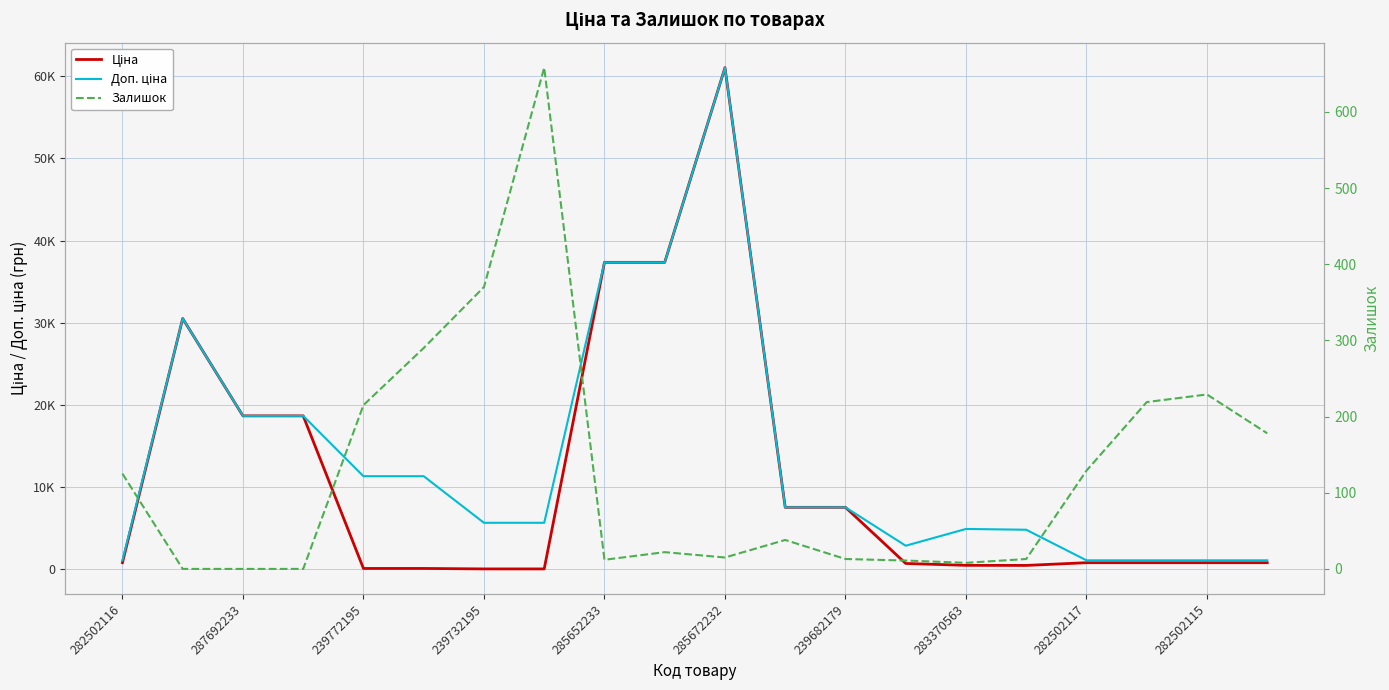

True or false: Доп. ціна and Ціна cross at least once.

False